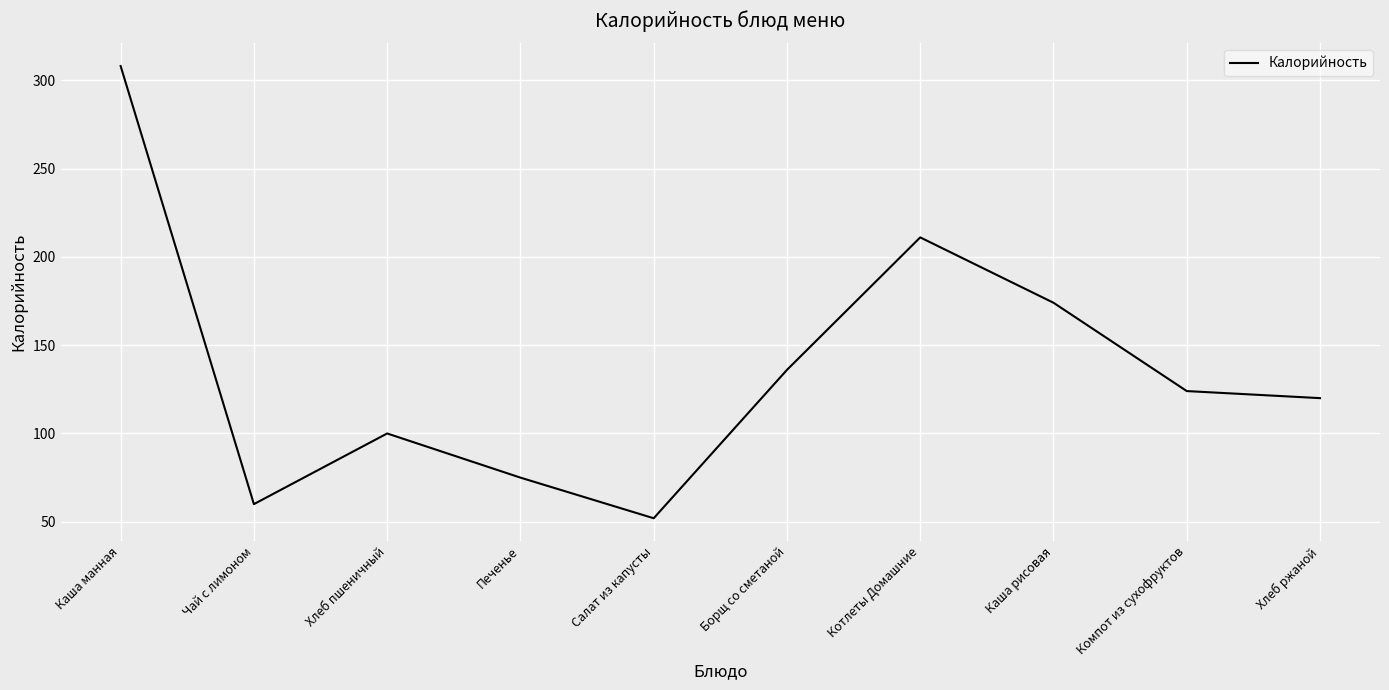

At which category does the data reach its first local valley?

Чай с лимоном